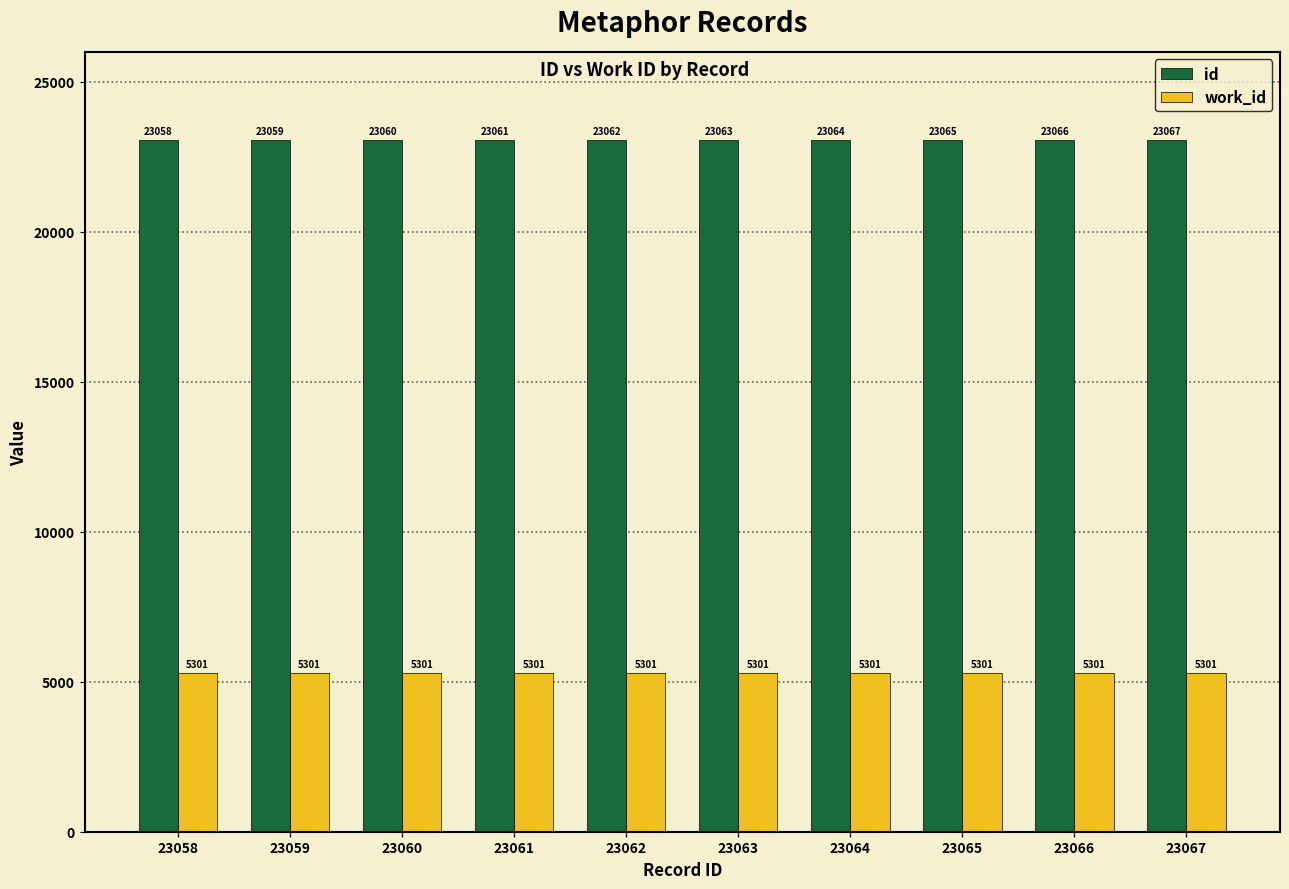

At which label does id reach its minimum?

23058